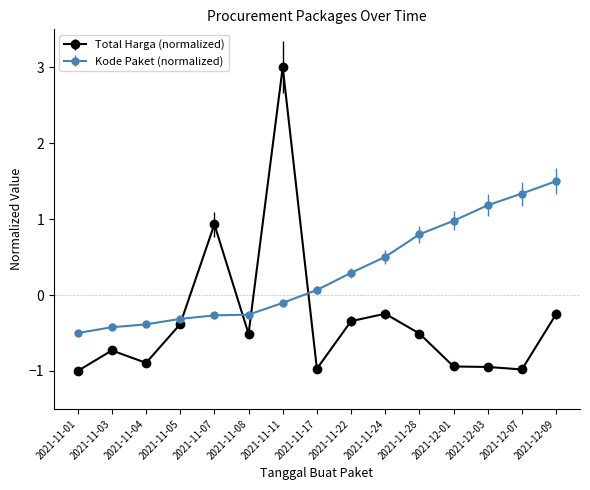

At which label does Total Harga (normalized) first exceed 0?

2021-11-07